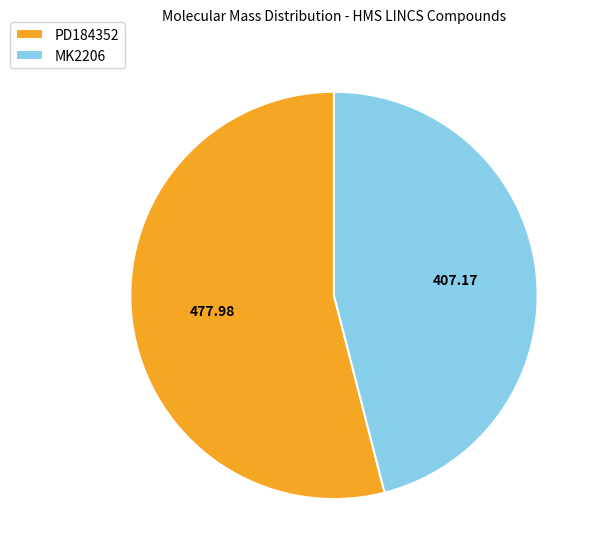

Is it true that PD184352 is 40% of the pie?

False